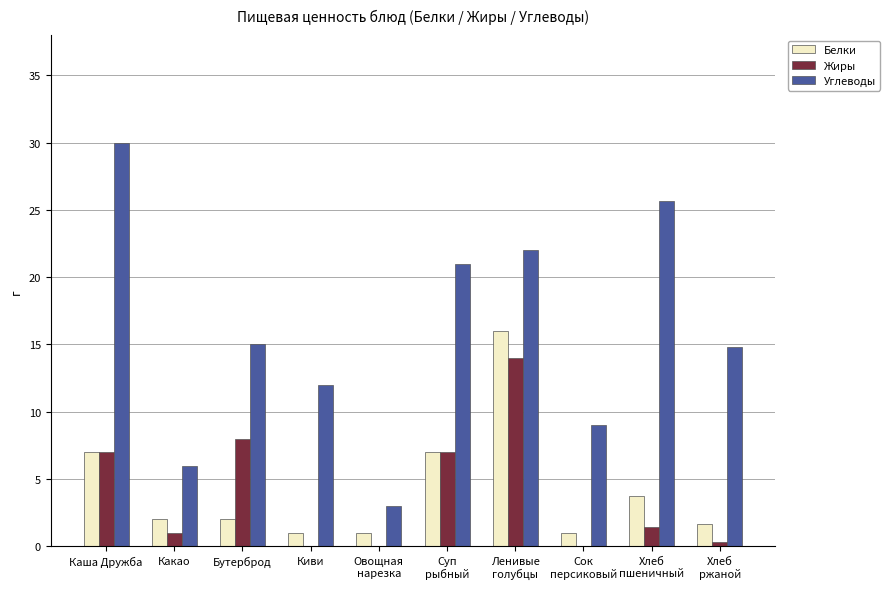

How many series are shown in this chart?

3